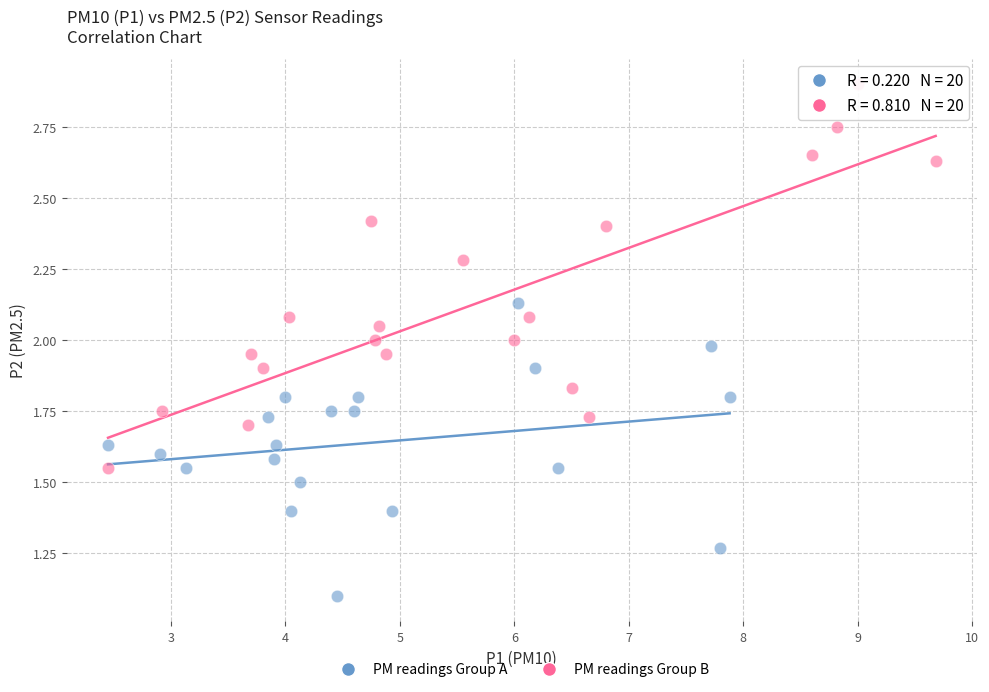

Which series contains the highest Y value?

PM readings Group B